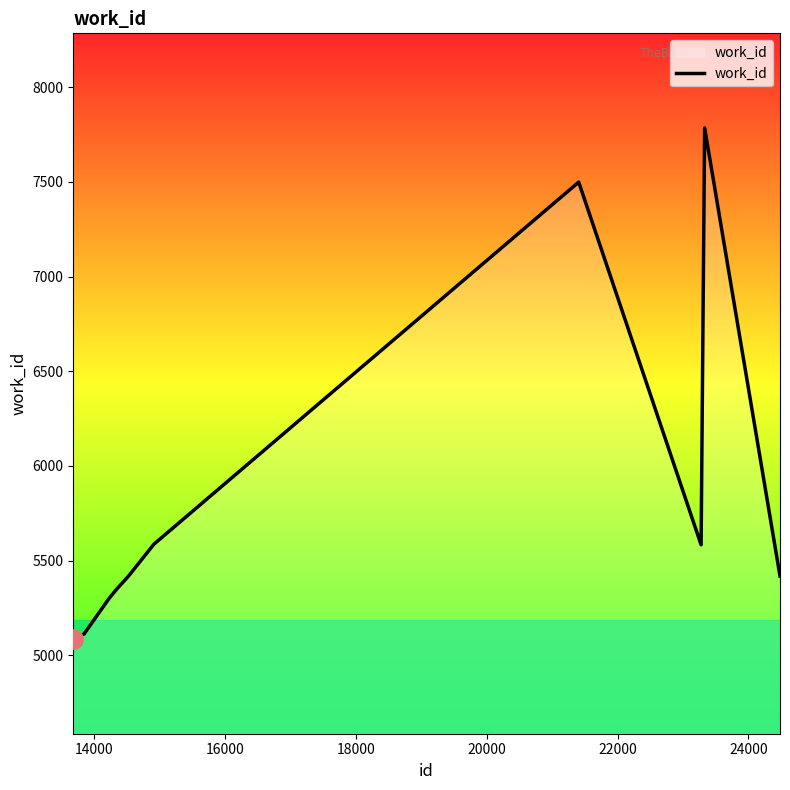

What is the minimum value shown in the chart?

5085